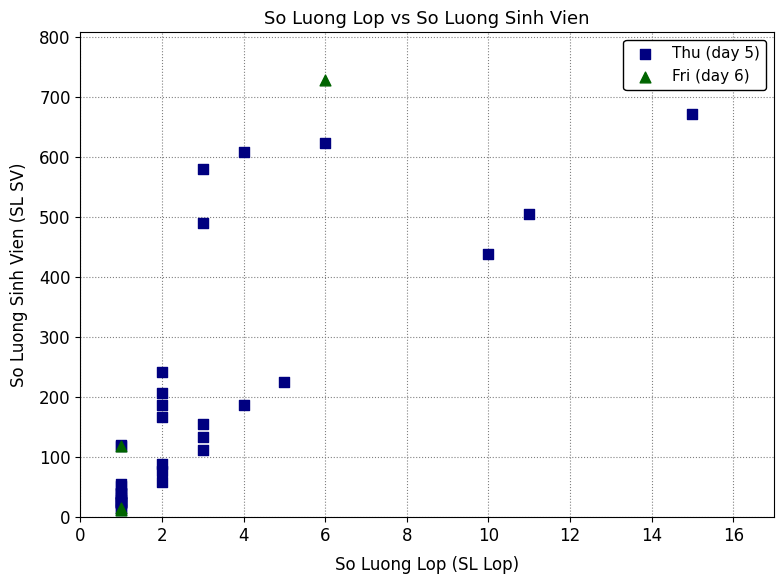

What are all the series names shown in the legend?

Thu (day 5), Fri (day 6)